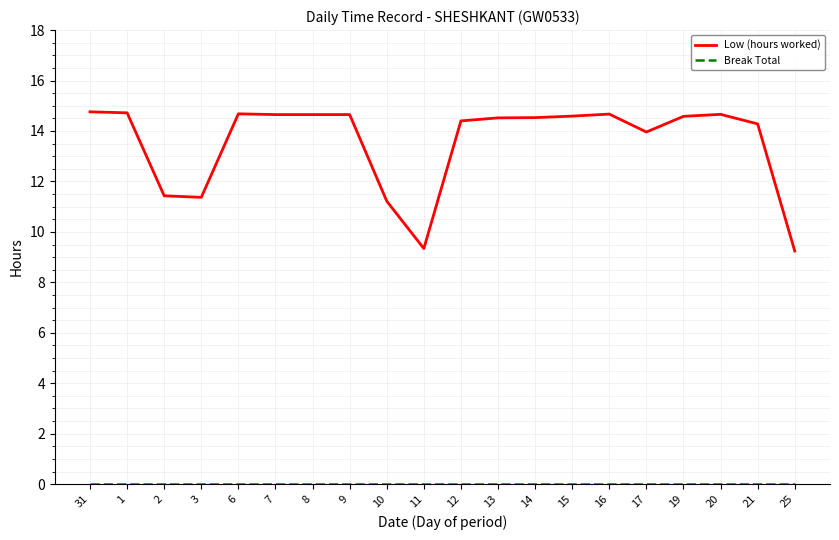

What is the greatest value displayed?

14.8